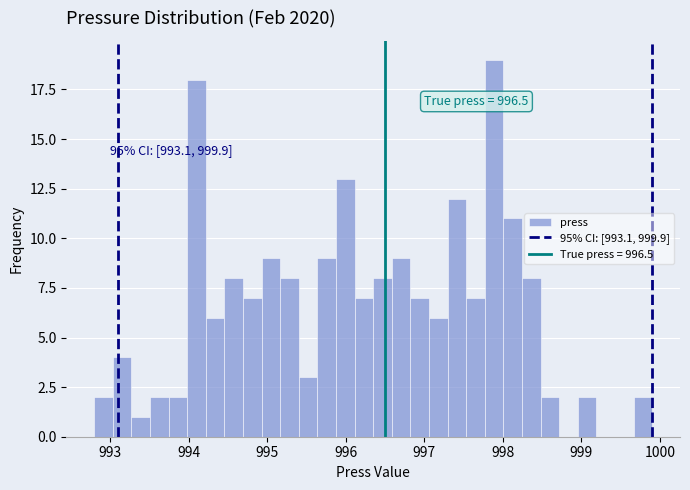

Read against the x-axis, roughly where is the centre of the tallest bar?

997.9